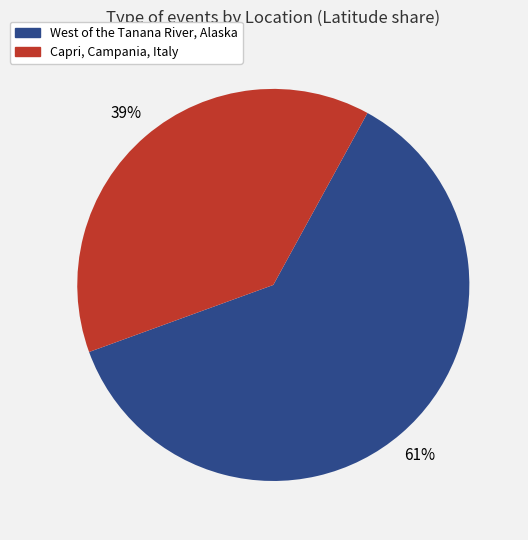

The Capri, Campania, Italy slice represents 33% of the pie. True or false?

False